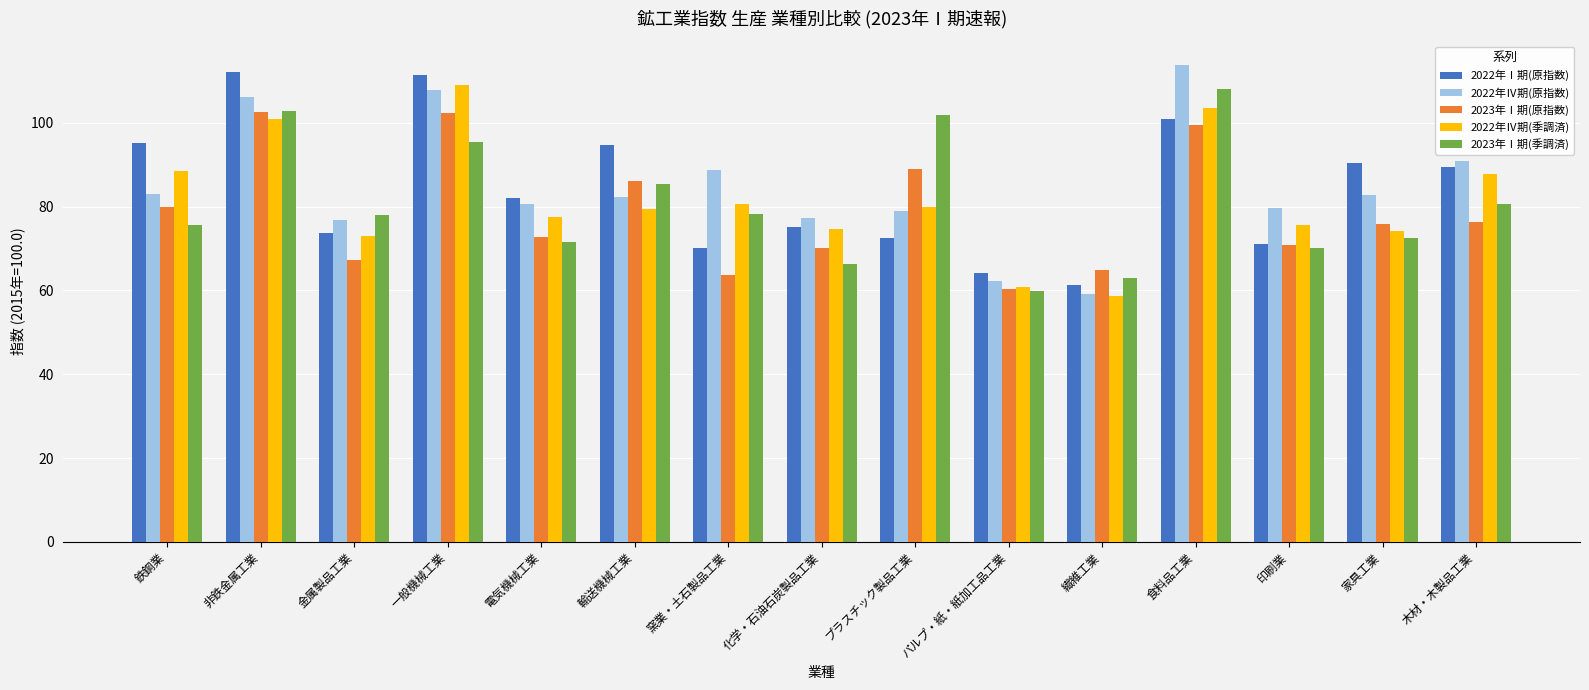

How many groups of bars are there?

15